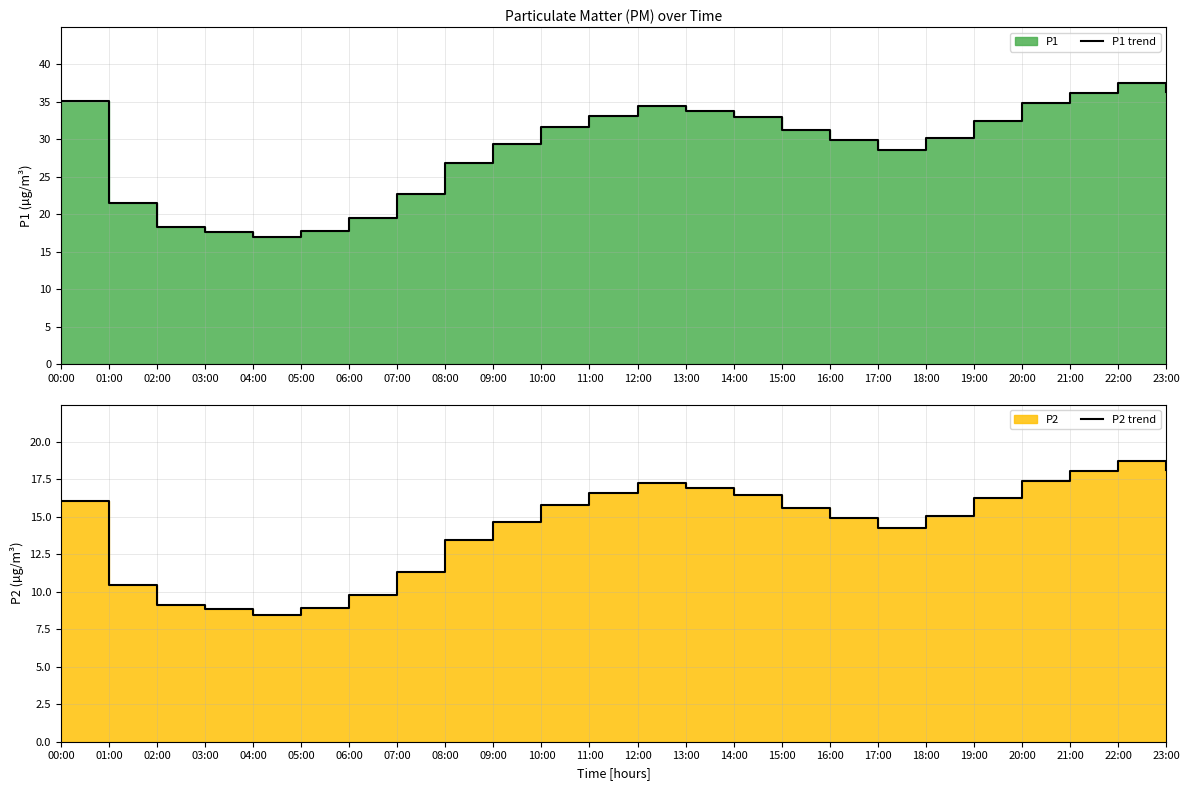

Between 05:00 and 14:00, which series saw the biggest shift?

P1 trend